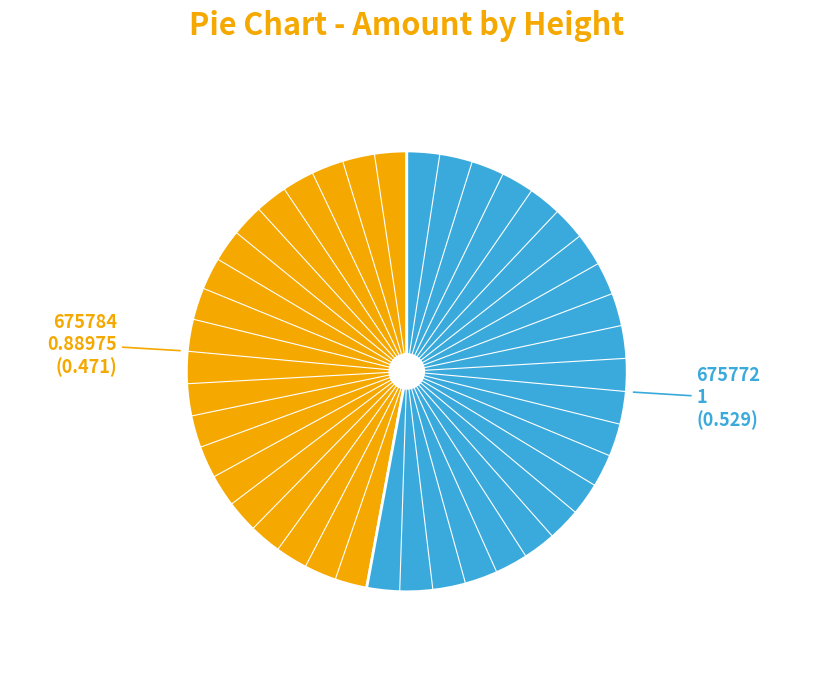

Does any single category account for the majority?

Yes